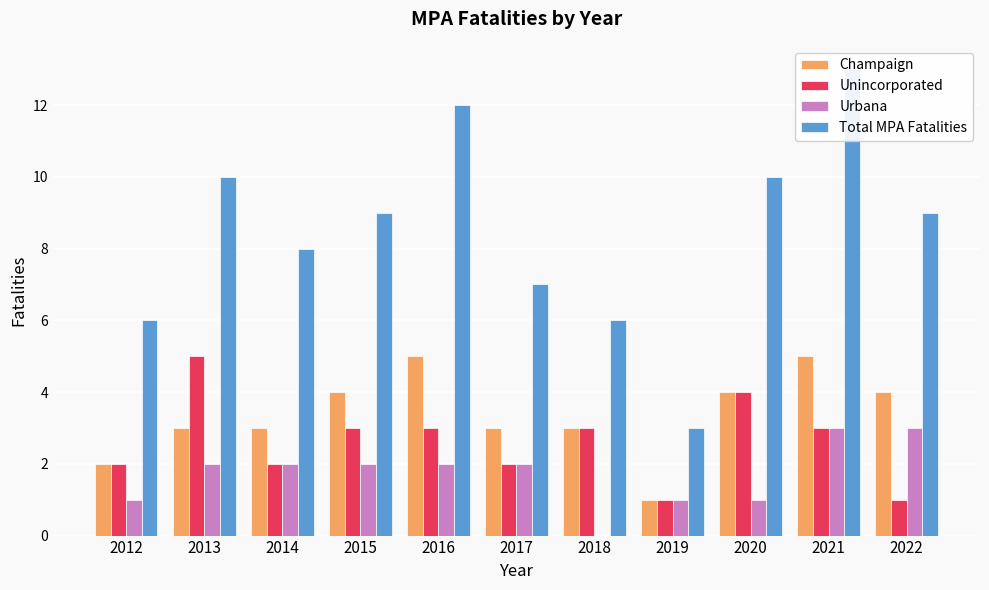

How many bars are there in total?

44